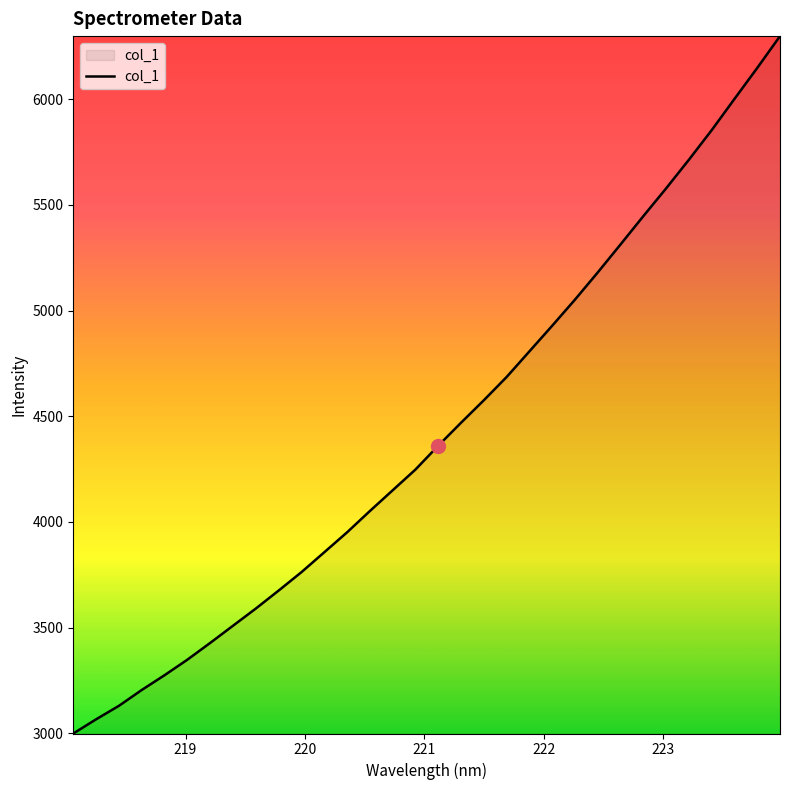

What is the greatest value displayed?

6297.8